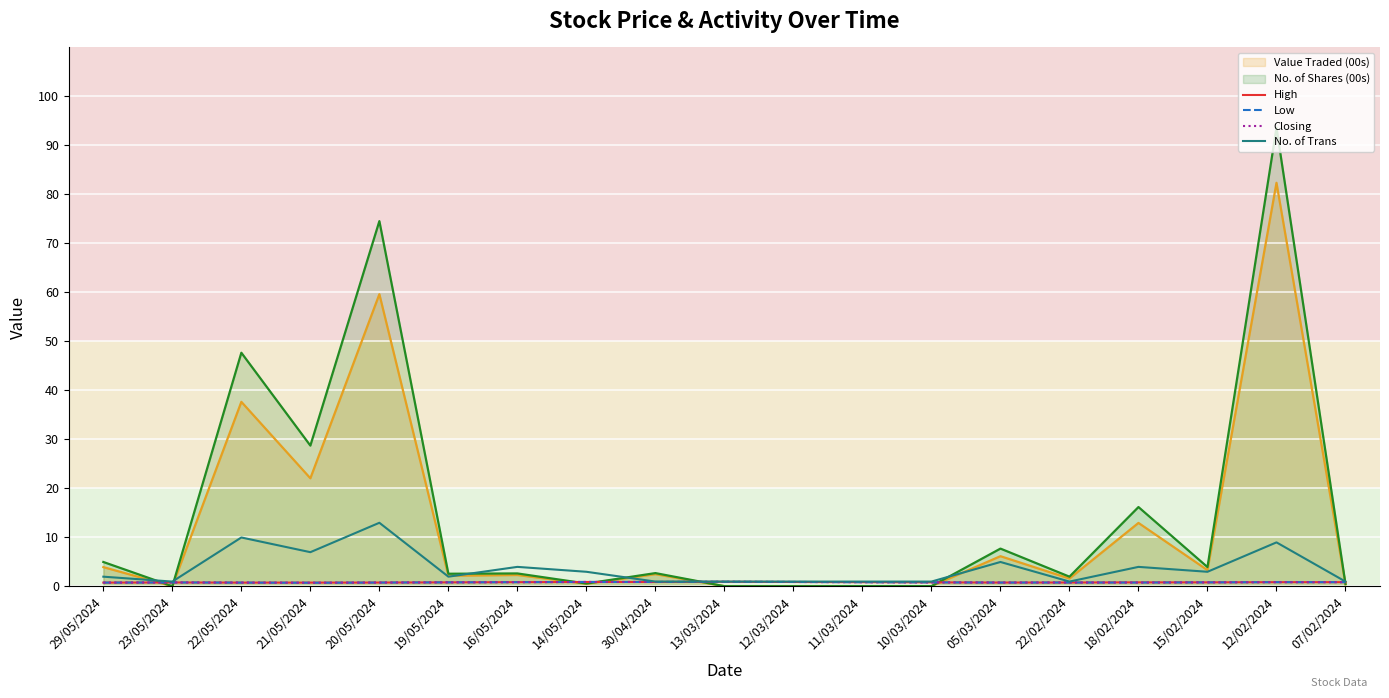

What is the approximate value of Low at 07/02/2024?

0.9